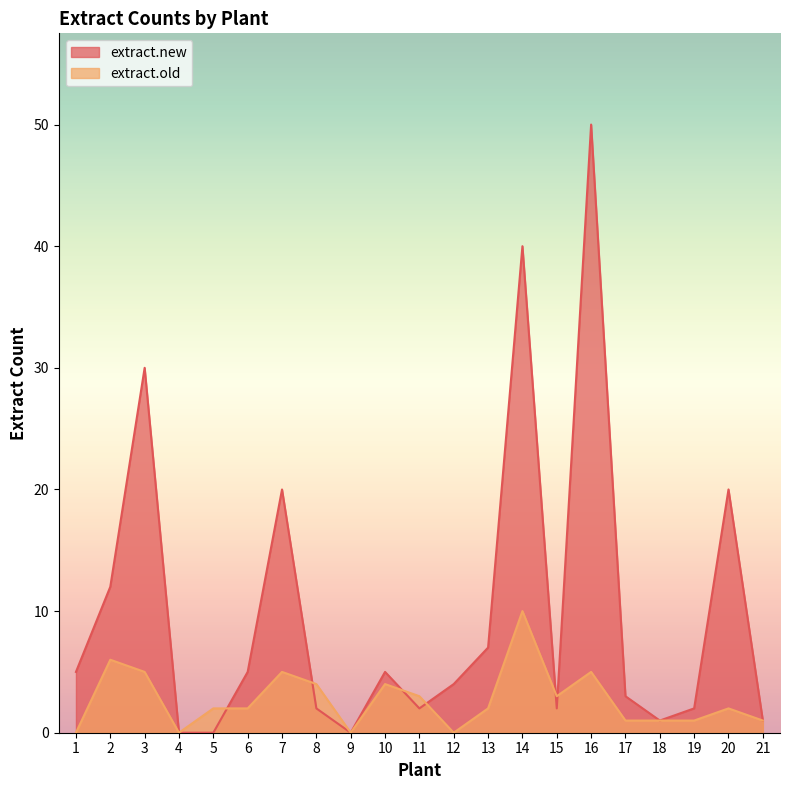

Is it true that extract.old equals -6 at 1?

False